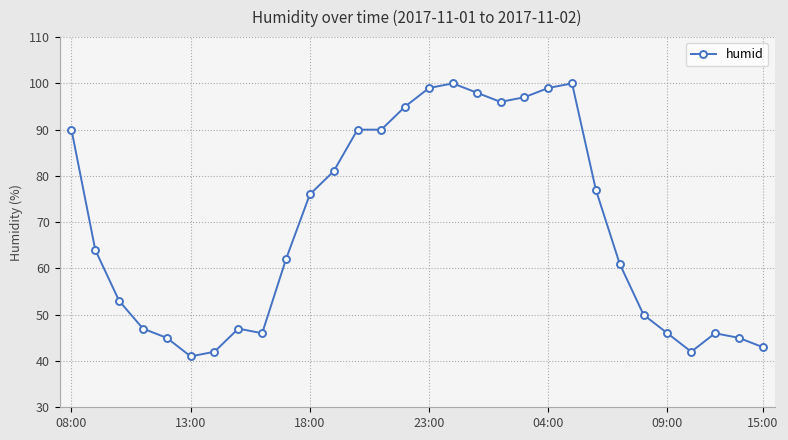

What is the minimum value shown in the chart?

41